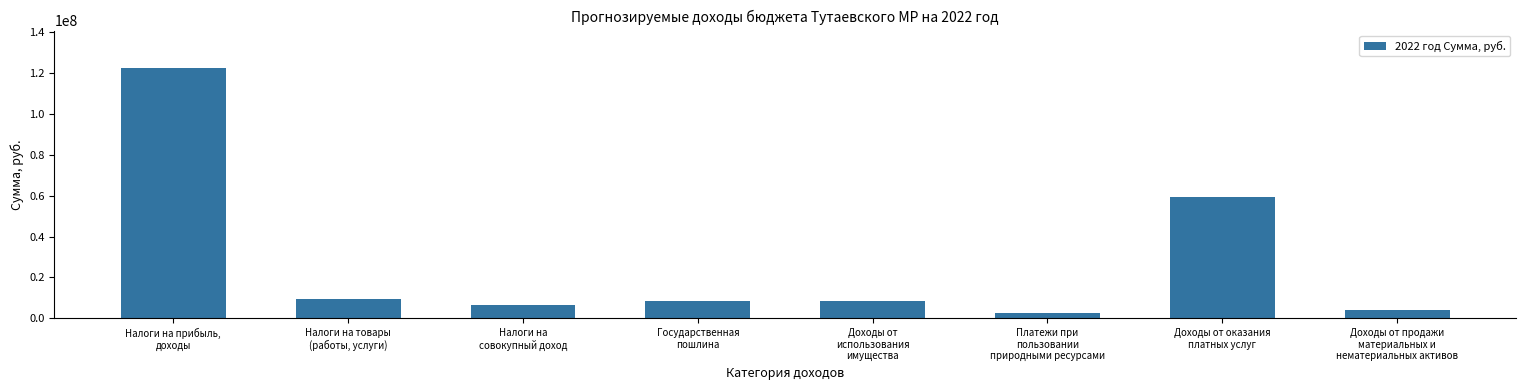

Rank the categories by value from lowest to highest.

Платежи при
пользовании
природными ресурсами, Доходы от продажи
материальных и
нематериальных активов, Налоги на
совокупный доход, Государственная
пошлина, Доходы от
использования
имущества, Налоги на товары
(работы, услуги), Доходы от оказания
платных услуг, Налоги на прибыль,
доходы